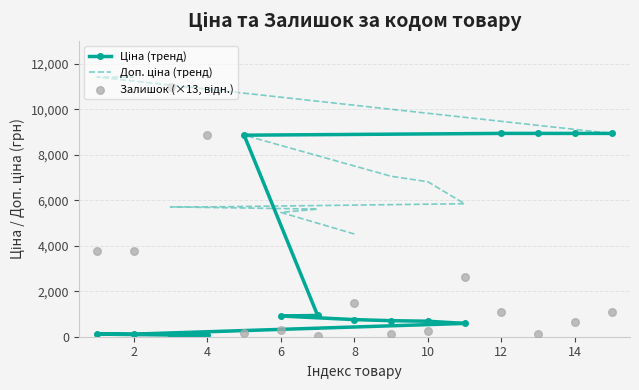

What are all the series names shown in the legend?

Ціна (тренд), Доп. ціна (тренд), Залишок (×13, відн.)